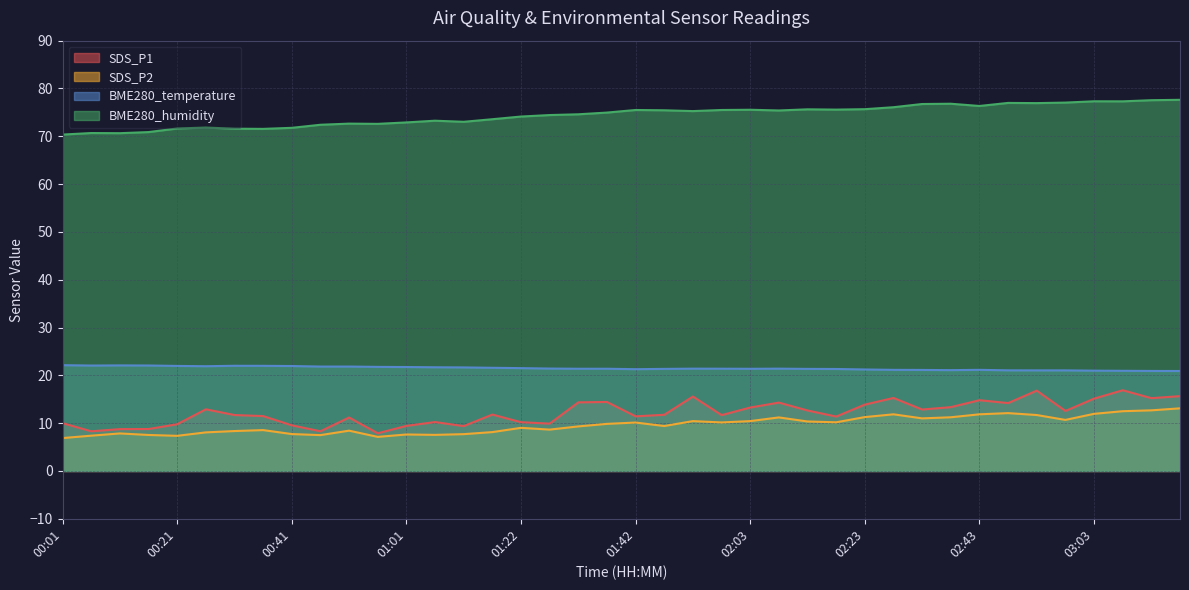

What is the value of the BME280_humidity point at the 14th from the left?

73.3